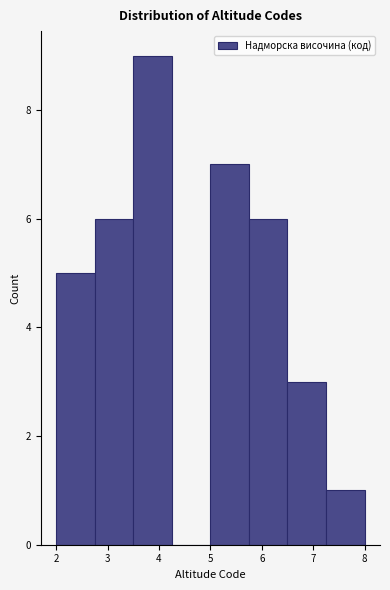

Which range on the x-axis has the tallest bar?

3.50 to 4.25